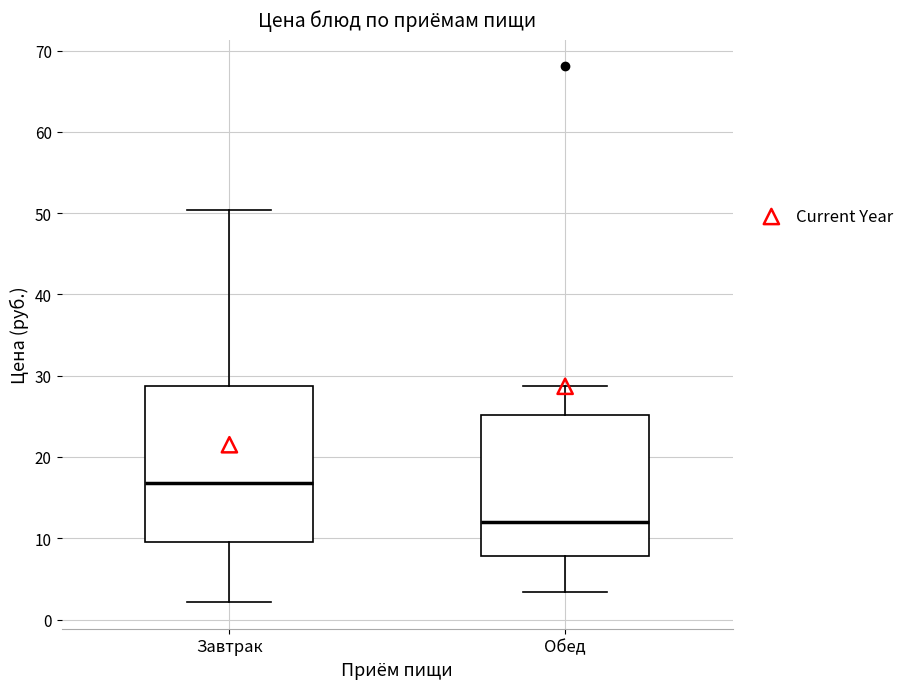

Which box is the tallest, from its lower edge to its upper edge?

Завтрак